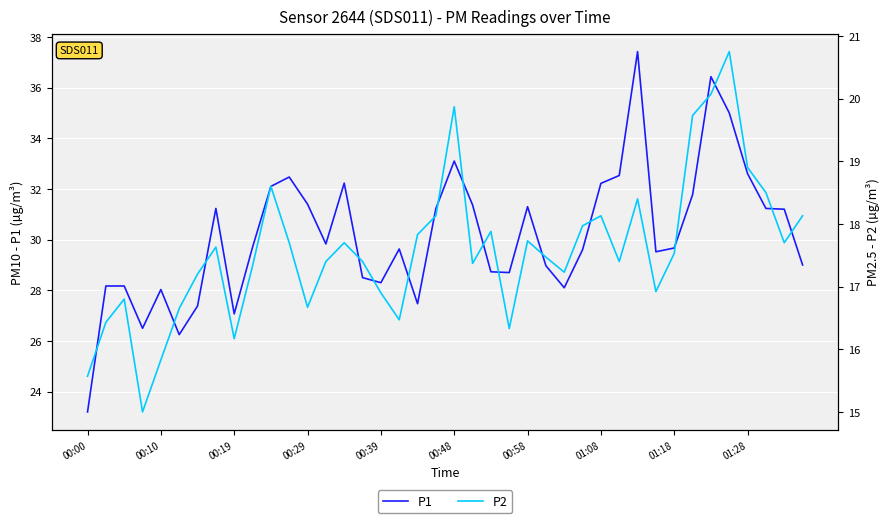

Is it true that P1 equals 58.0 at 29?

False